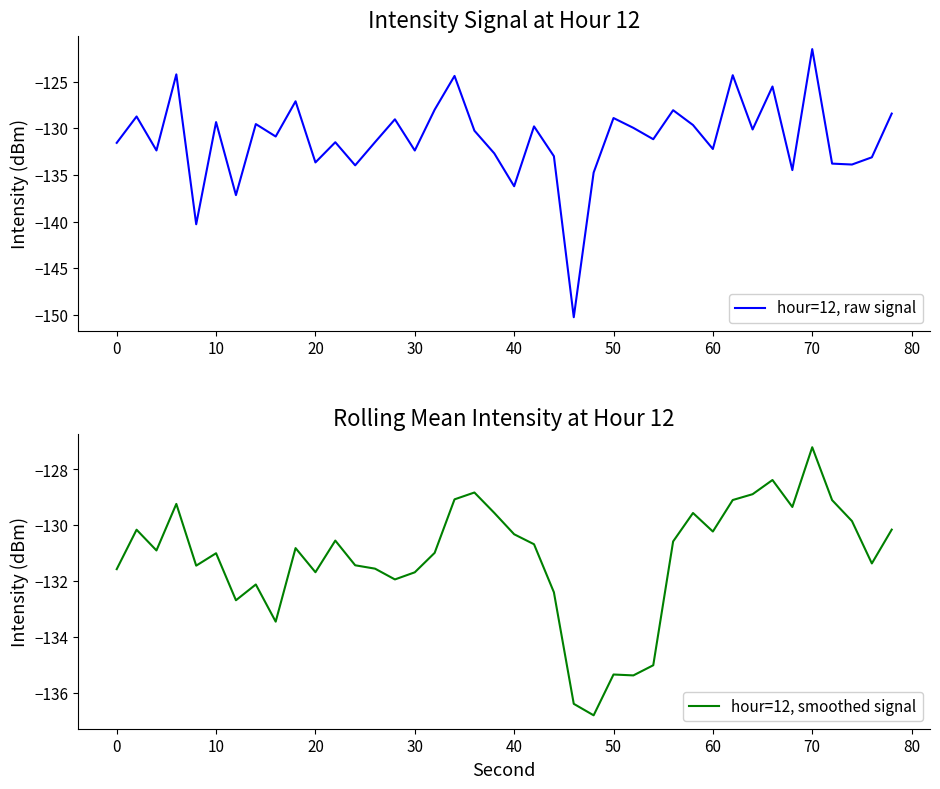

After their last crossing, which series has the higher values: hour=12, raw signal or hour=12, smoothed signal?

hour=12, raw signal